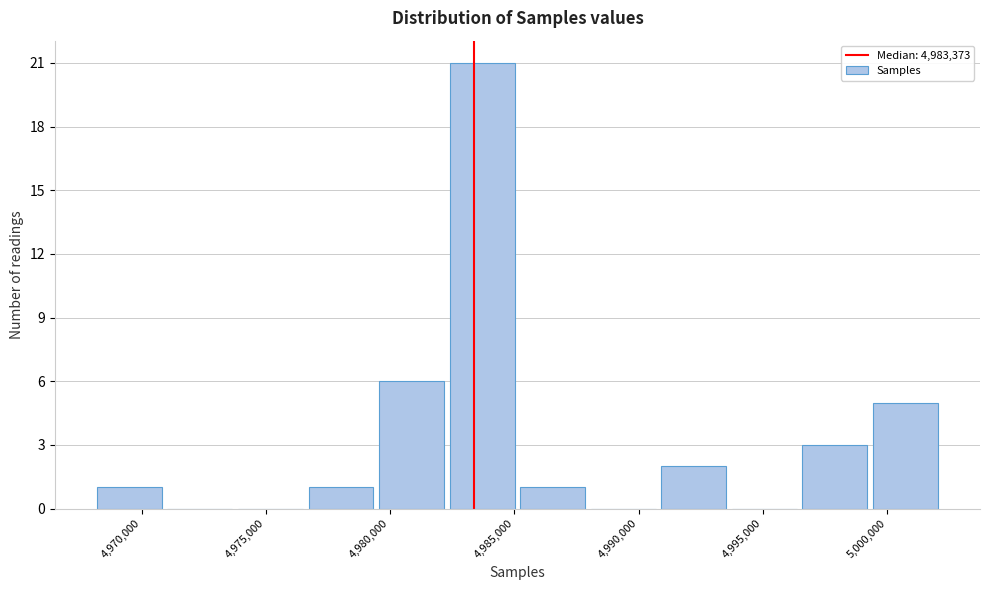

Reading left to right, transcribe this chart: for each bar, give the range it covers on the x-axis and its height. Neither the bar edges nor the heights are printed on the chart, so give them approximately, as read against the axes.

4968000 to 4971000: 1
4971000 to 4974000: 0
4974000 to 4976500: 0
4976500 to 4979500: 1
4979500 to 4982500: 6
4982500 to 4985000: 21
4985000 to 4988000: 1
4988000 to 4991000: 0
4991000 to 4993500: 2
4993500 to 4996500: 0
4996500 to 4999500: 3
4999500 to 5002000: 5